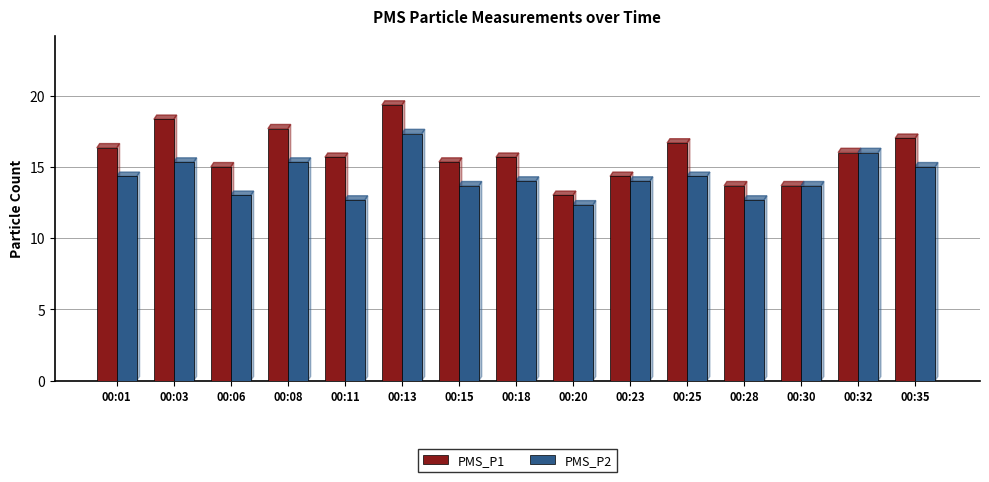

What is the maximum value for PMS_P2?

17.3